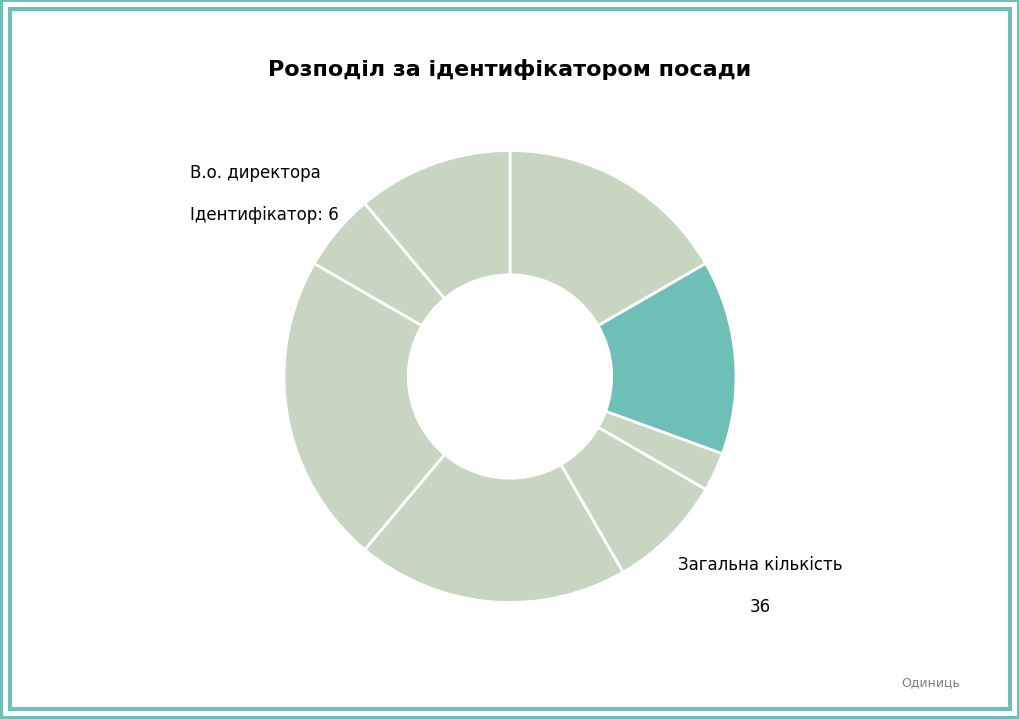

How many segments does this pie chart have?

8